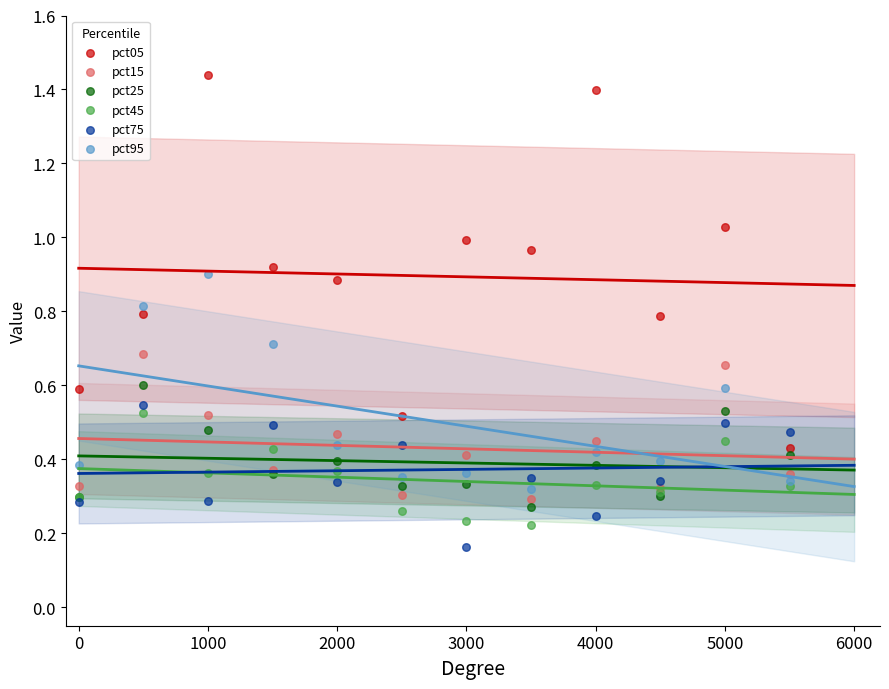

Which series contains the highest Y value?

pct05